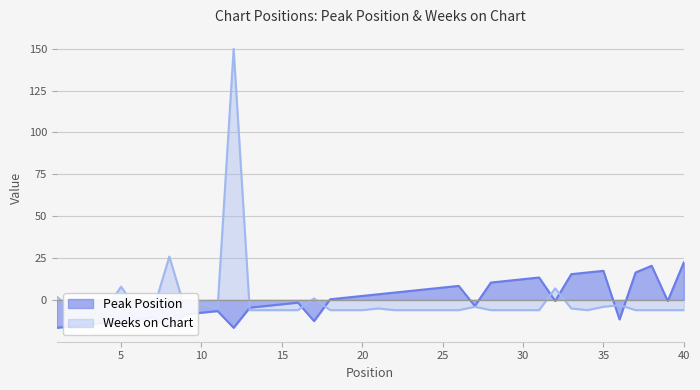

How many categories are shown in the chart?

40